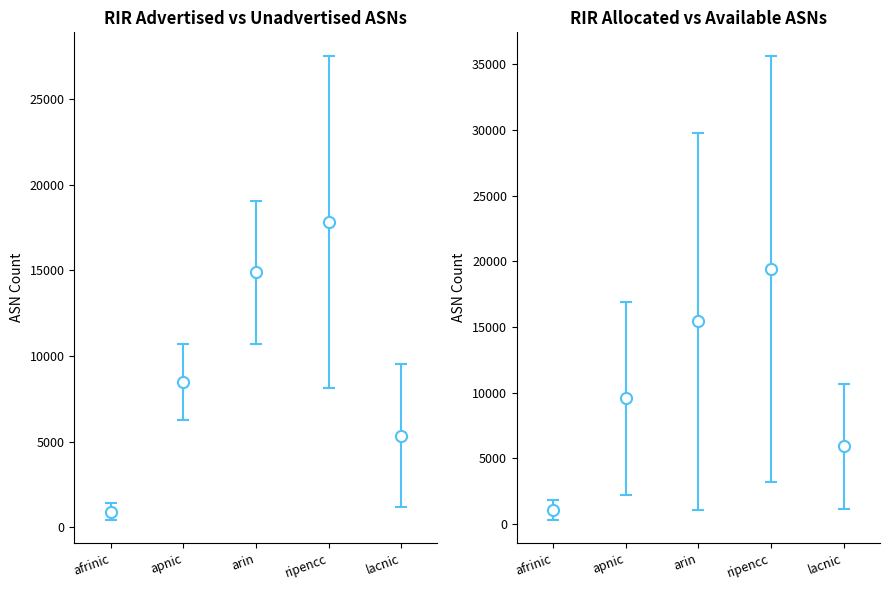

At which label does Advertised ASNs reach its peak?

ripencc